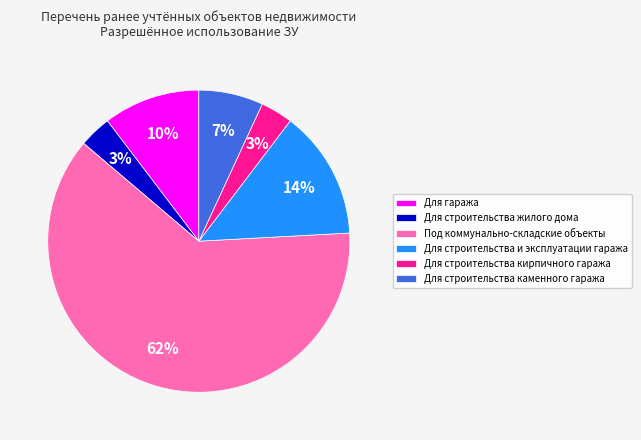

Which slice represents more than half of the pie?

Под коммунально-складские объекты